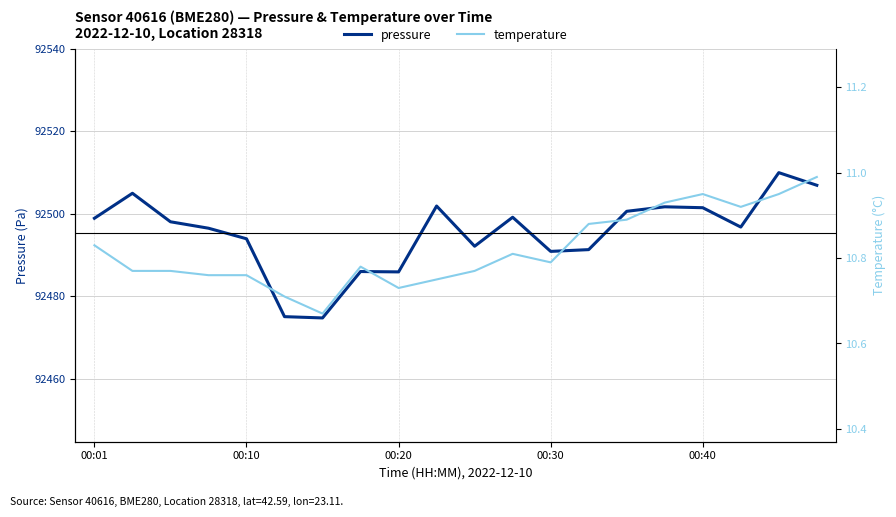

What is the highest value of the temperature series?

11.0